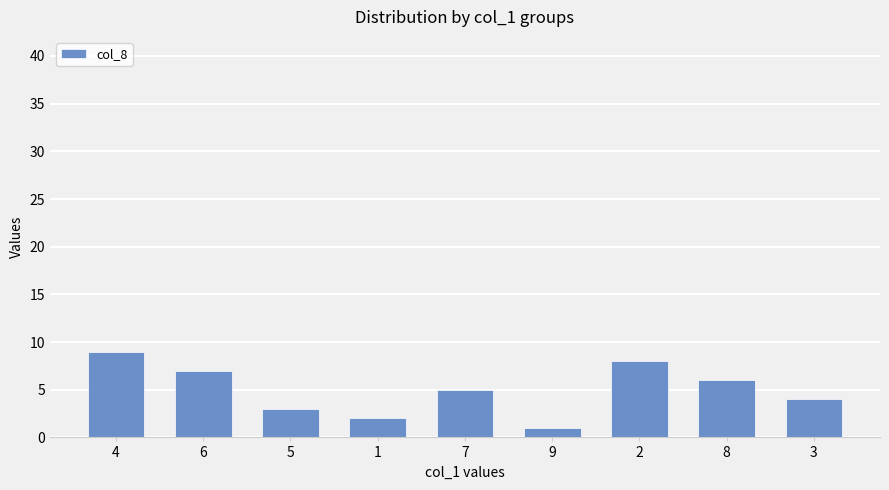

Rank the categories by value from lowest to highest.

9, 1, 5, 3, 7, 8, 6, 2, 4